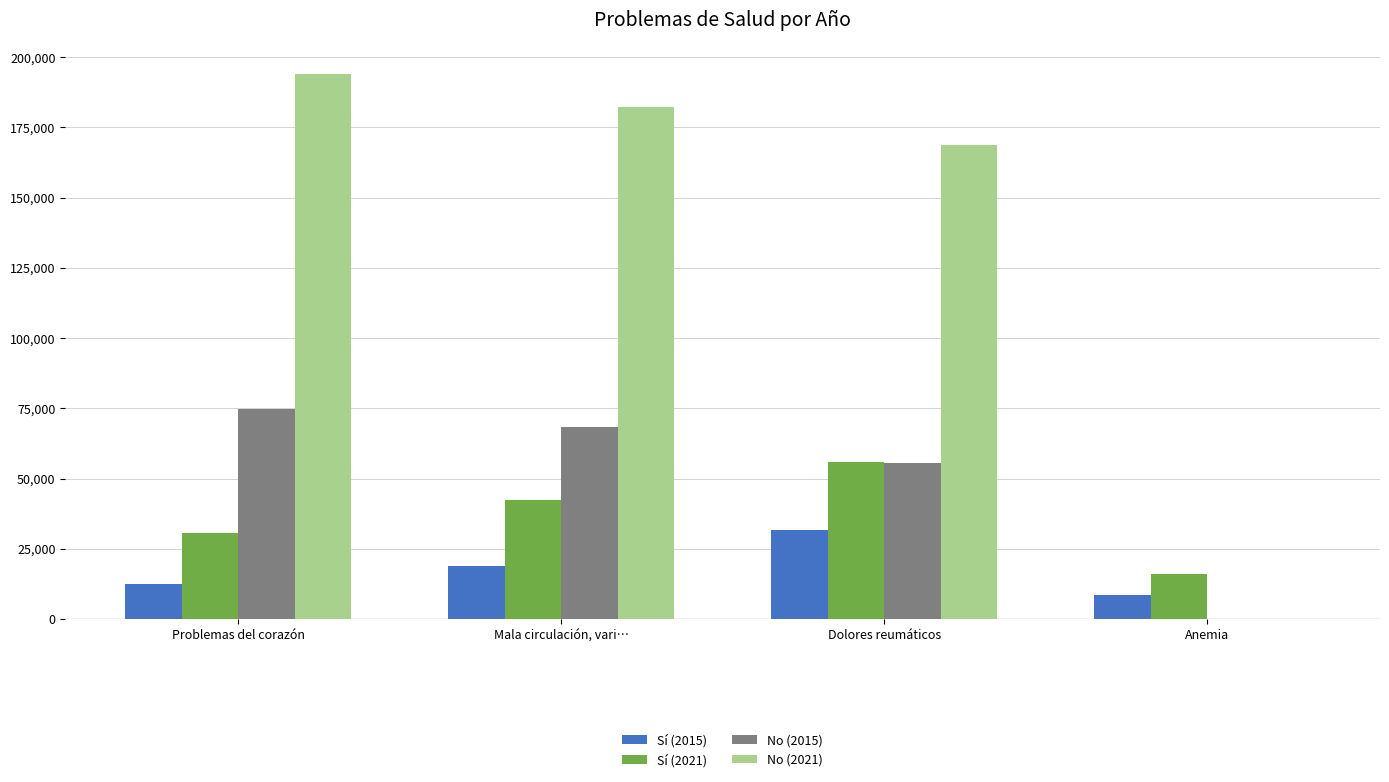

What is the total value across all series at Problemas del corazón?

311858